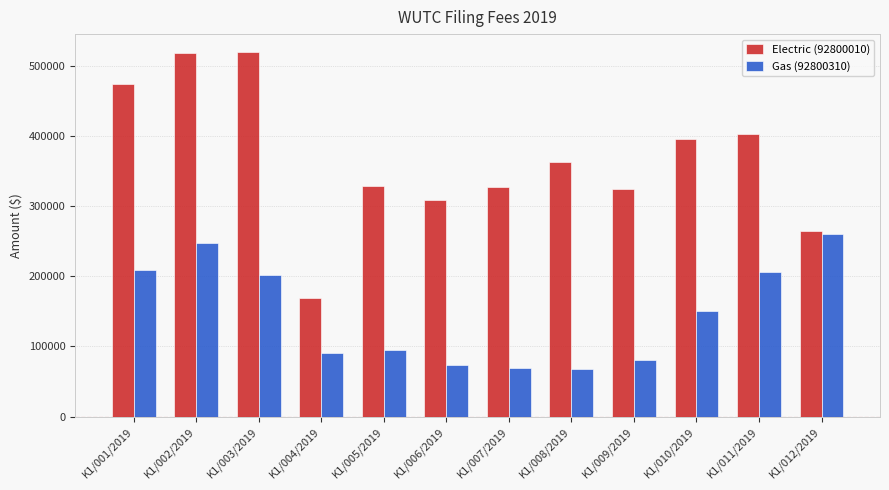

What is the label of the 4th bar from the right?

K1/009/2019